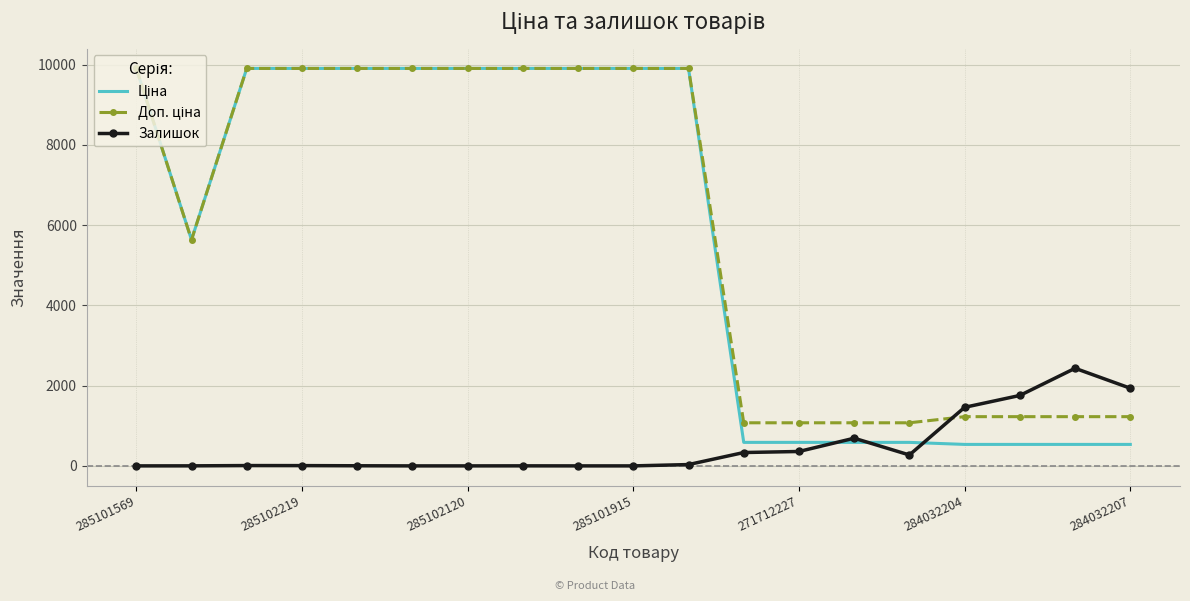

What is the greatest value displayed?

9908.5